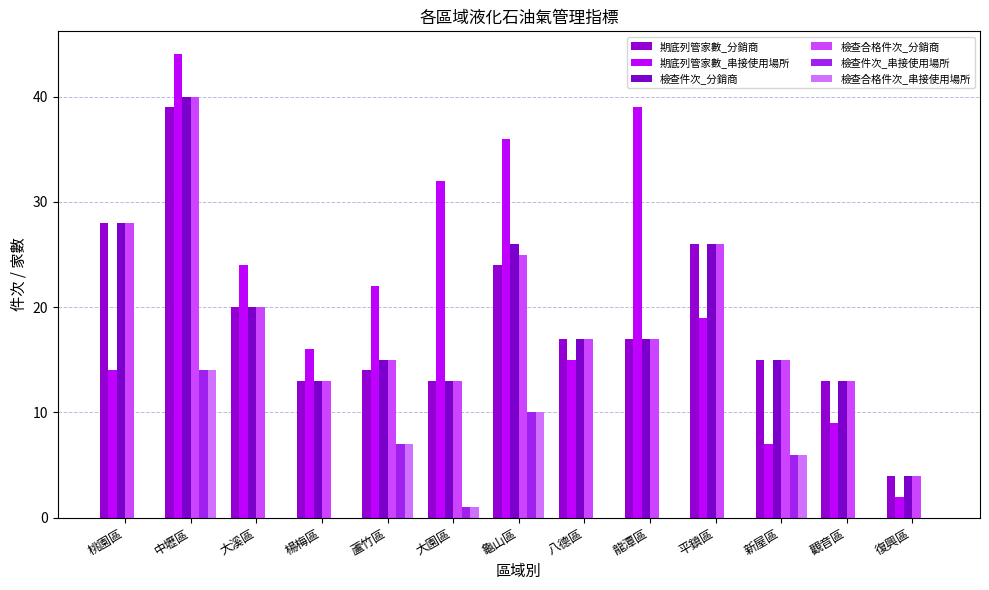

Reading left to right, transcribe all the data shown in this chart.

期底列管家數_分銷商: 28	39	20	13	14	13	24	17	17	26	15	13	4
期底列管家數_串接使用場所: 14	44	24	16	22	32	36	15	39	19	7	9	2
檢查件次_分銷商: 28	40	20	13	15	13	26	17	17	26	15	13	4
檢查合格件次_分銷商: 28	40	20	13	15	13	25	17	17	26	15	13	4
檢查件次_串接使用場所: 0	14	0	0	7	1	10	0	0	0	6	0	0
檢查合格件次_串接使用場所: 0	14	0	0	7	1	10	0	0	0	6	0	0